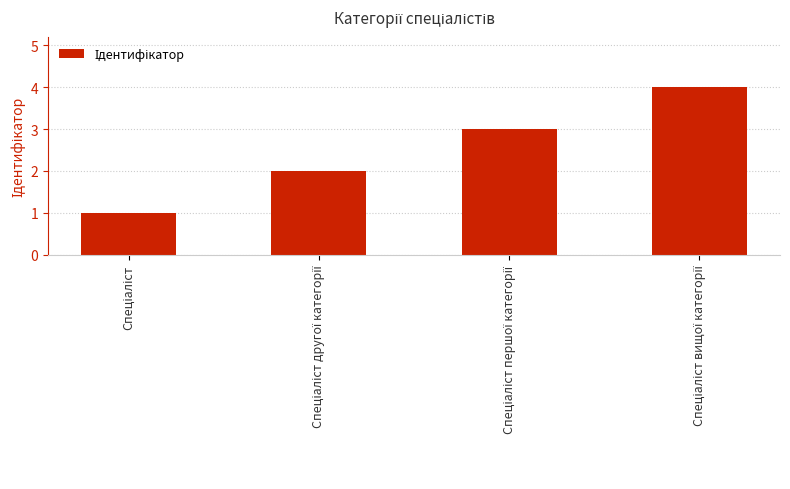

What is the difference between the maximum and minimum values?

3